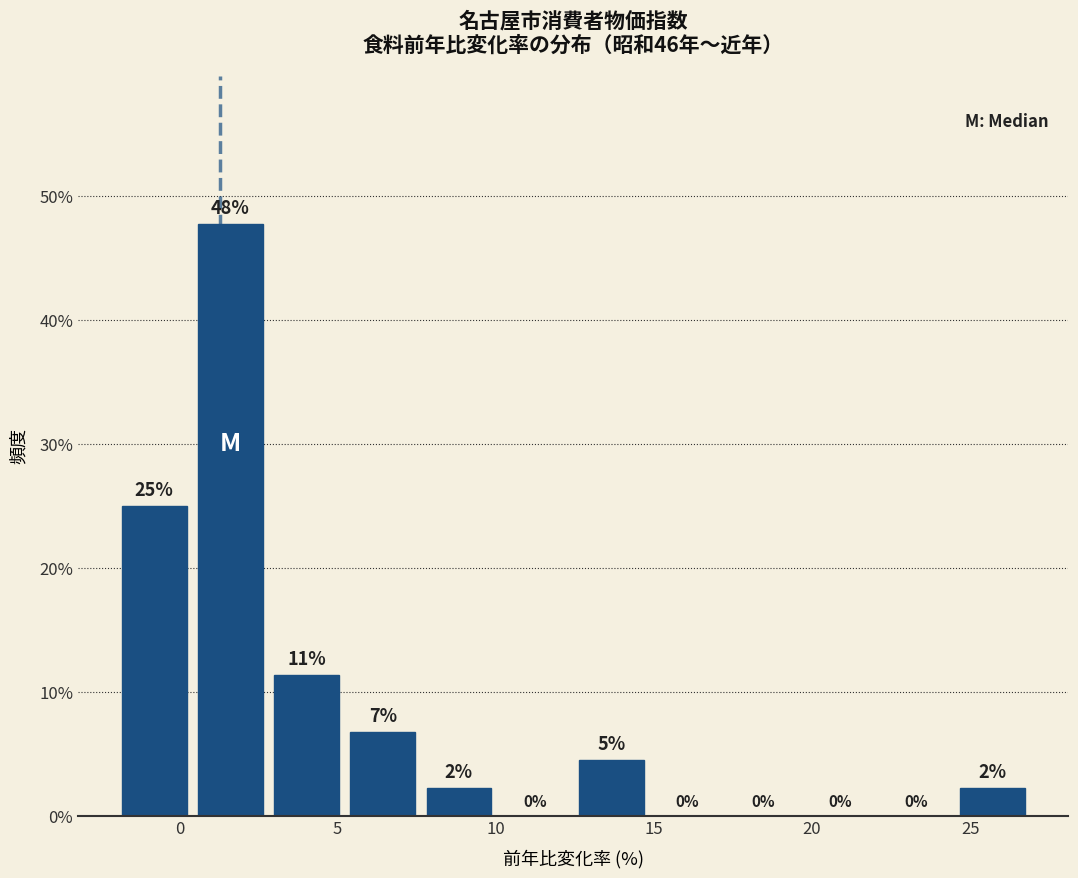

Which range on the x-axis has the tallest bar?

0.5 to 3.0